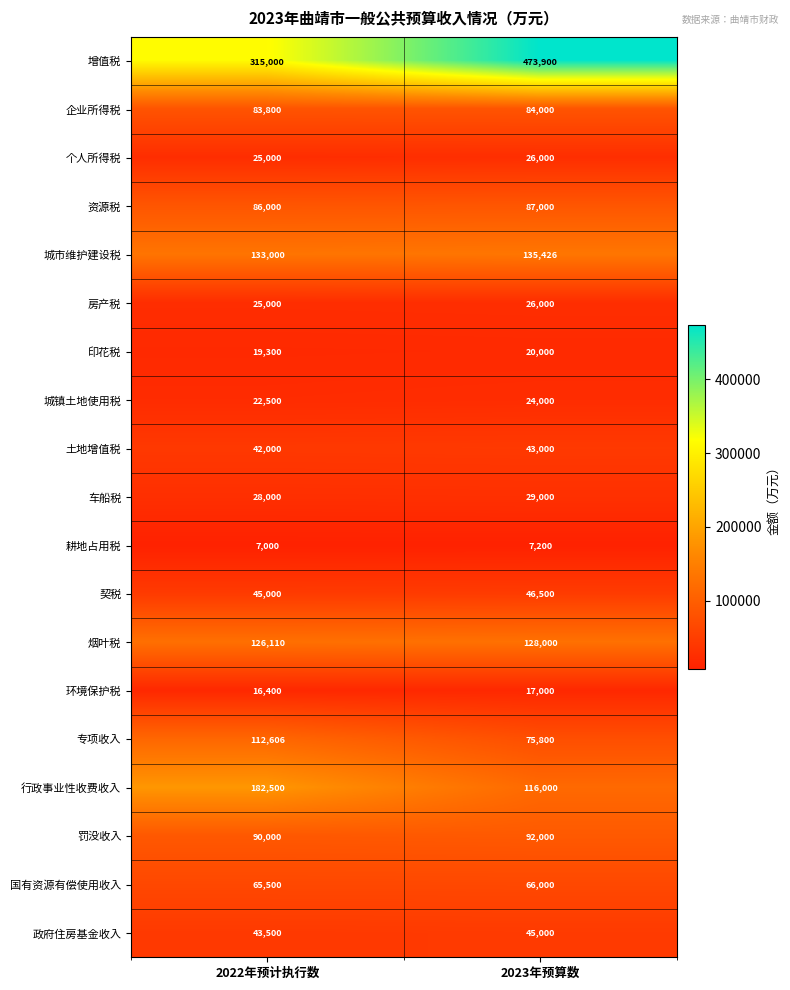

What is the difference between the maximum and minimum values in the 罚没收入 series?

2000